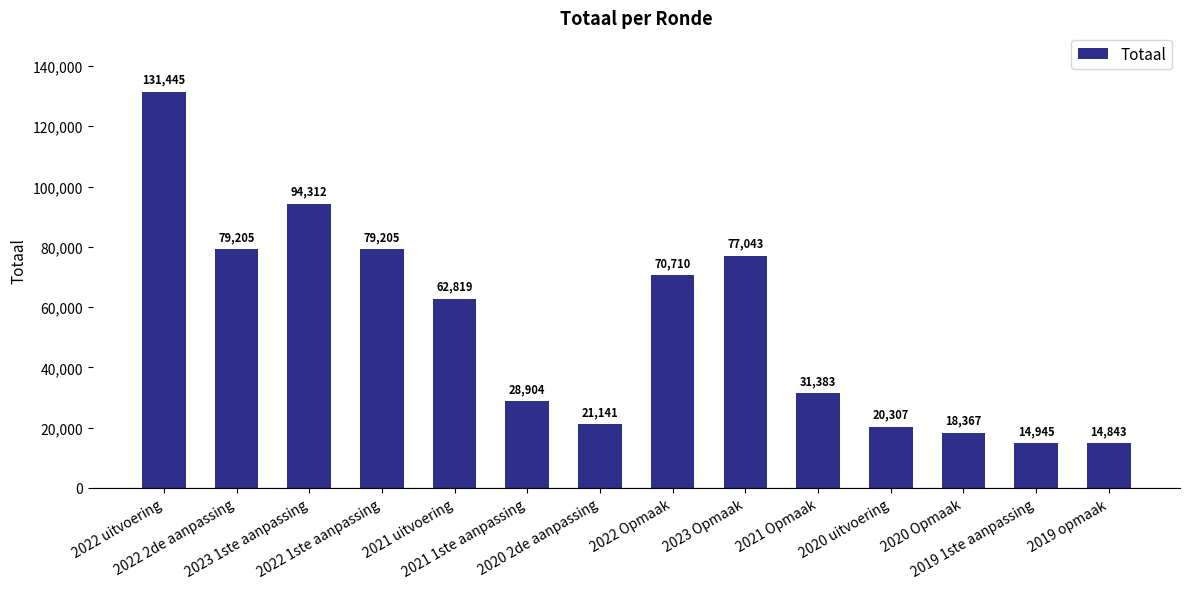

What is the sum of the values at 2022 Opmaak and 2020 Opmaak?

89077